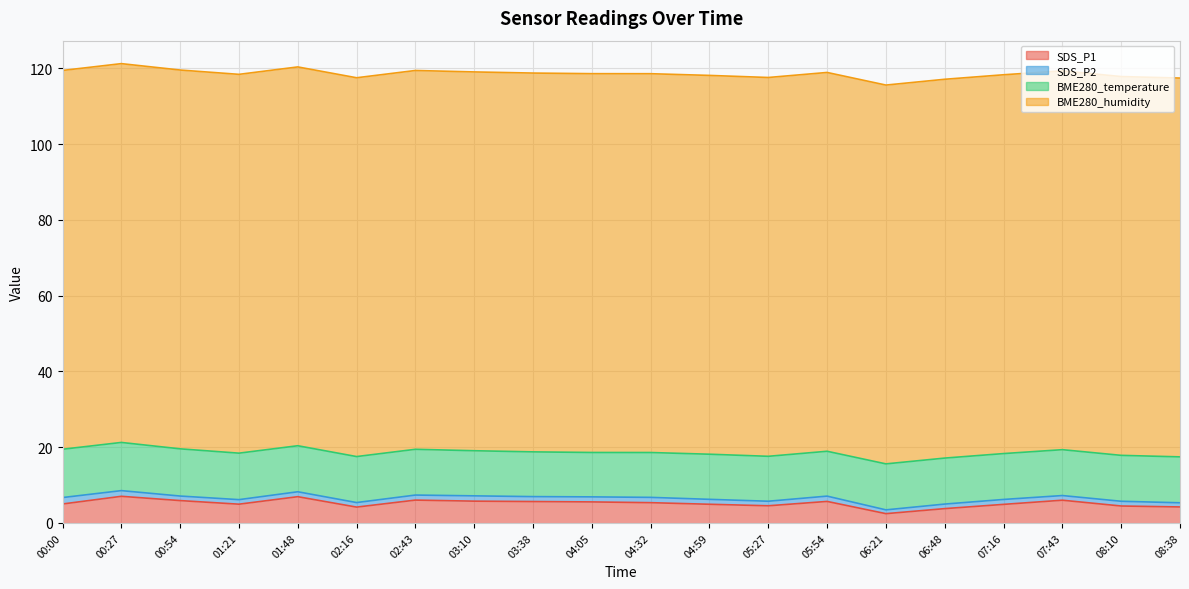

What is the value of the BME280_temperature point at the 14th from the left?

11.8